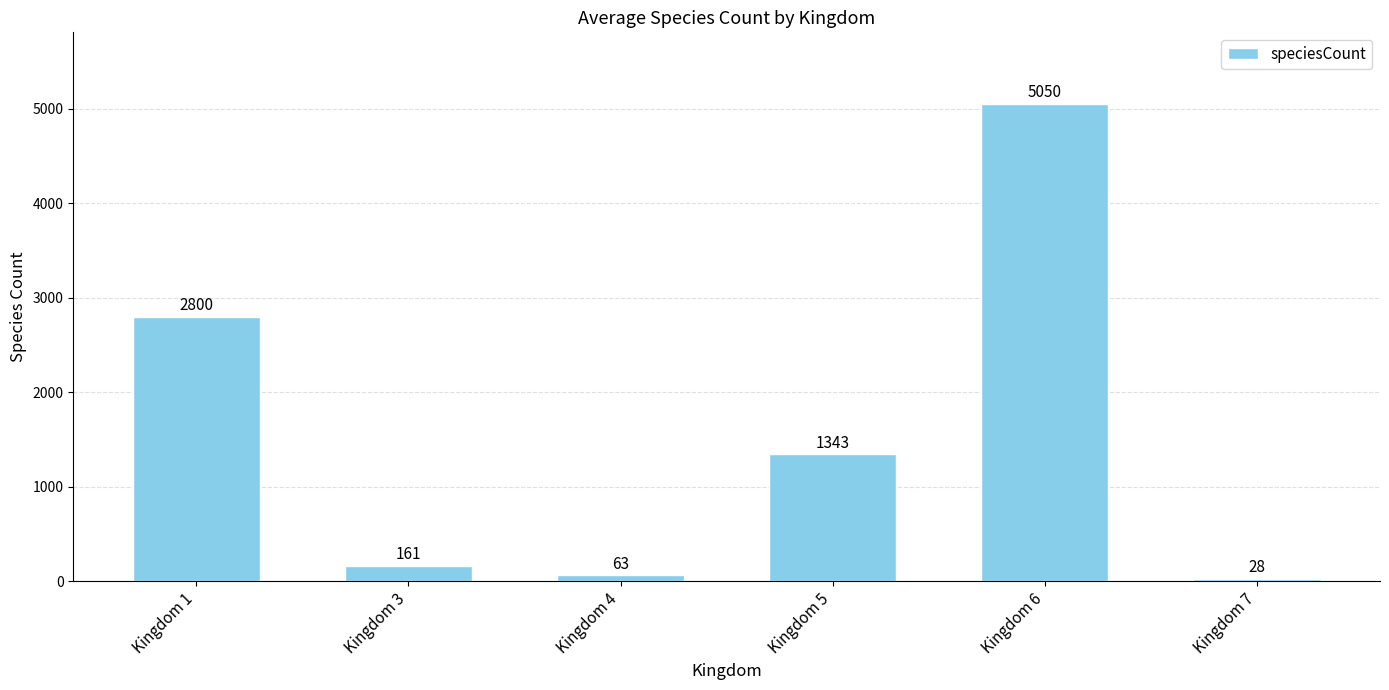

What is the greatest value displayed?

5050